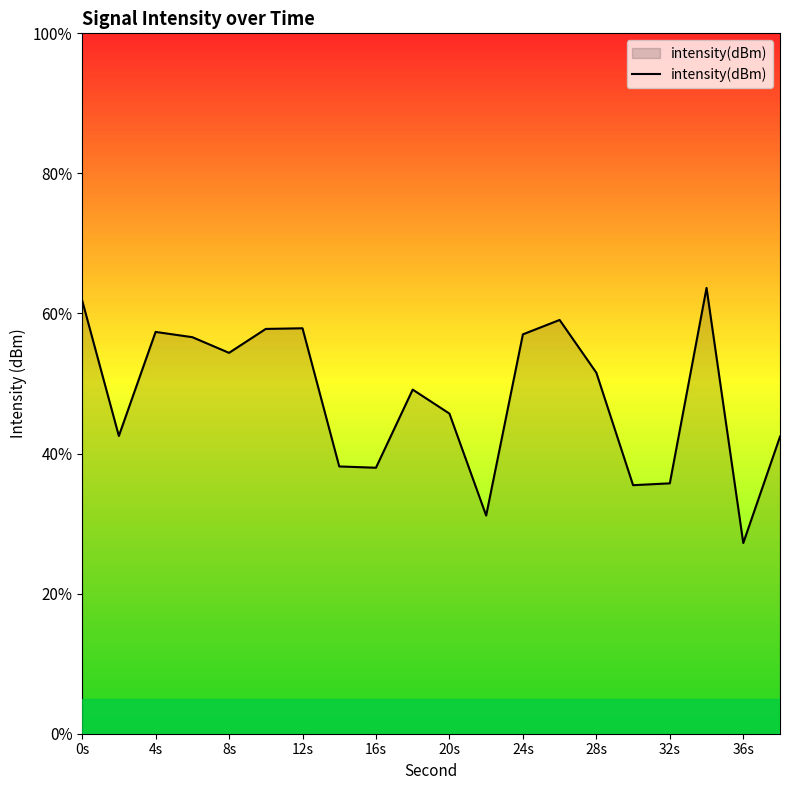

The value at 20s is -61.8. True or false?

False